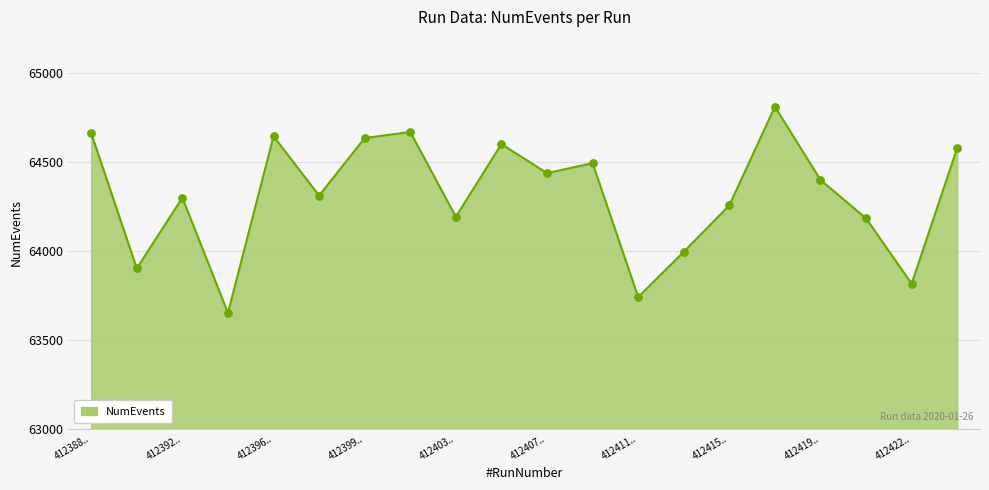

What is the smallest value displayed?

63650